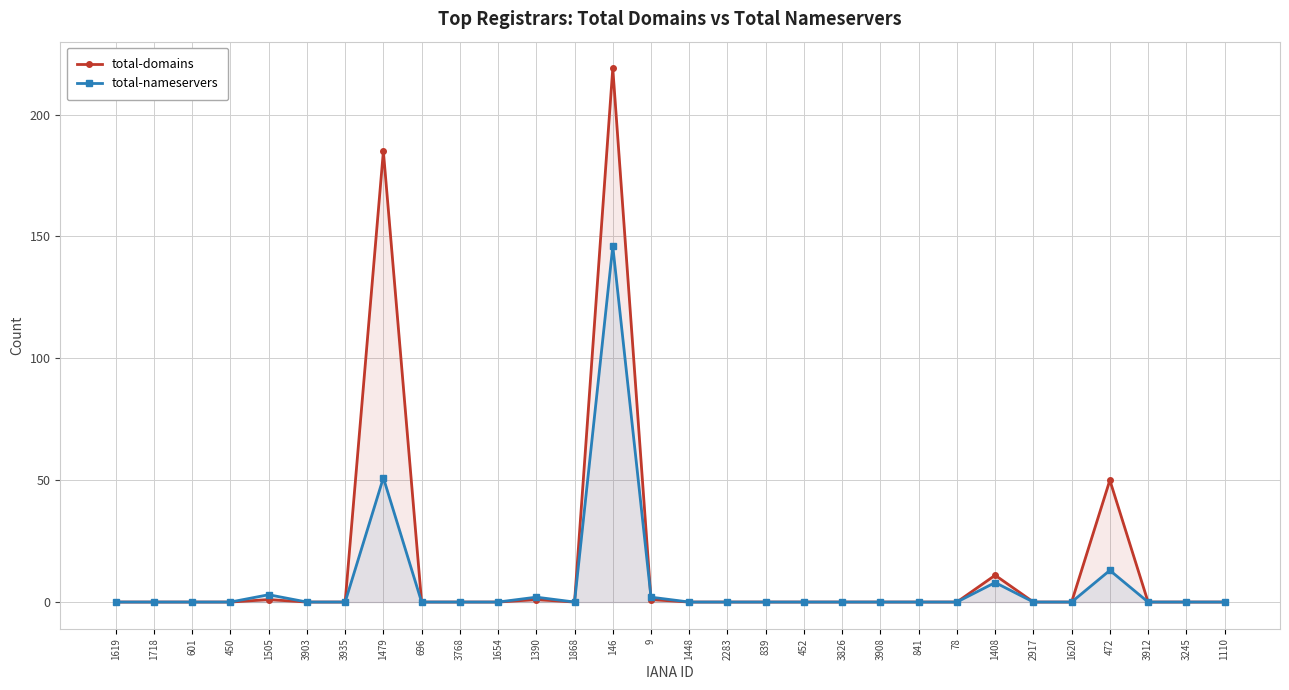

Where do total-domains and total-nameservers first cross each other?

146 and 9